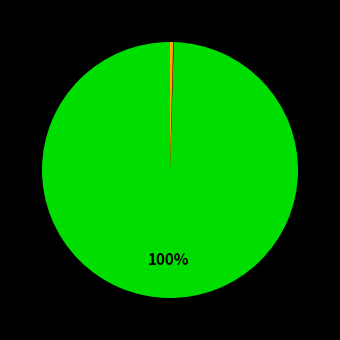

Does any single category account for the majority?

Yes